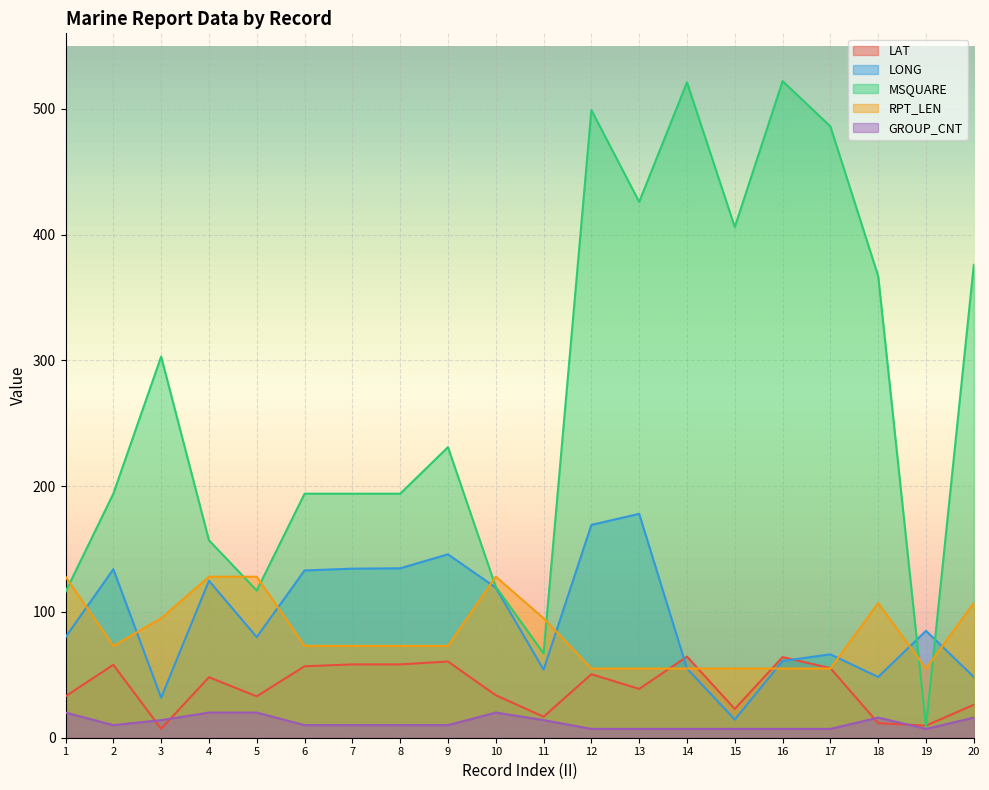

What is the value of the MSQUARE point at the 17th from the left?

486.0